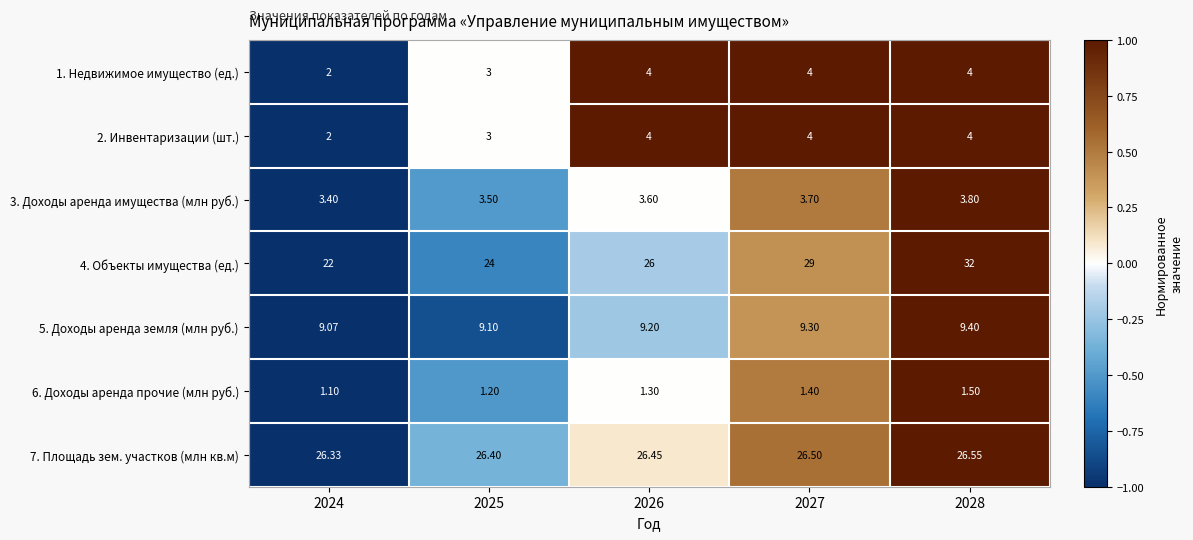

Is the value of 4. Объекты имущества (ед.) at 2024 greater than the value of 3. Доходы аренда имущества (млн руб.) at 2025?

Yes